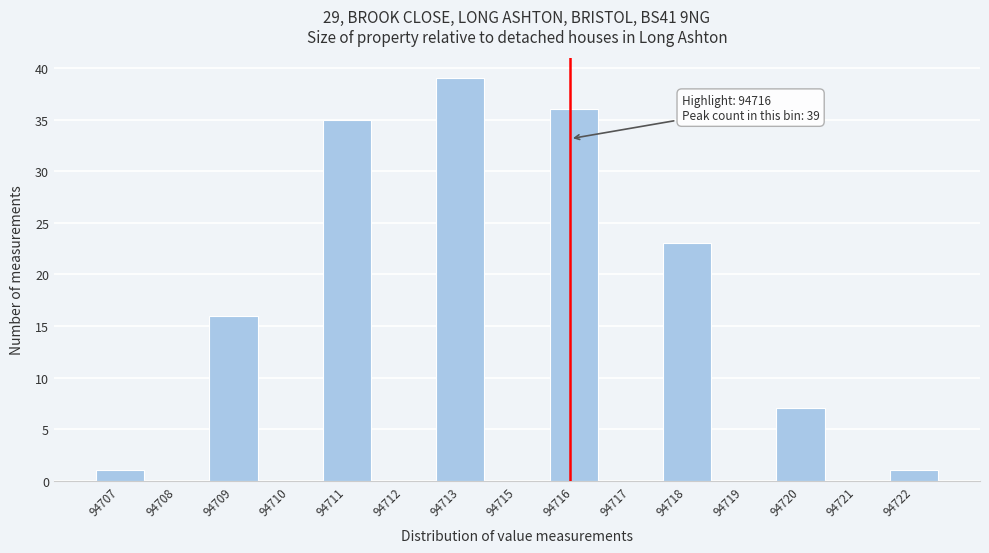

Reading left to right, transcribe all the data shown in this chart.

94707=1	94708=0	94709=16	94710=0	94711=35	94712=0	94713=39	94715=0	94716=36	94717=0	94718=23	94719=0	94720=7	94721=0	94722=1